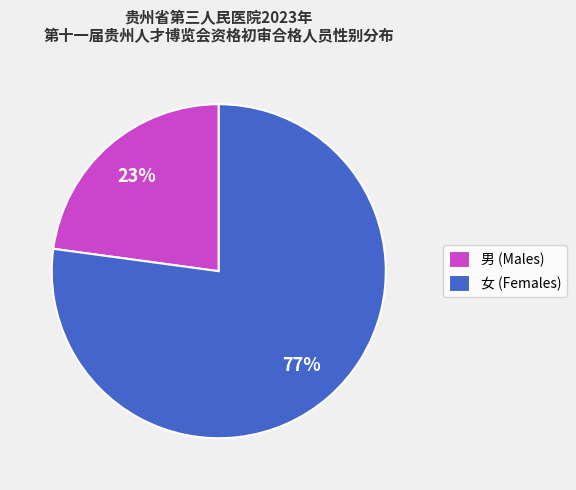

What percentage is the 男 slice, to the nearest percent?

23%